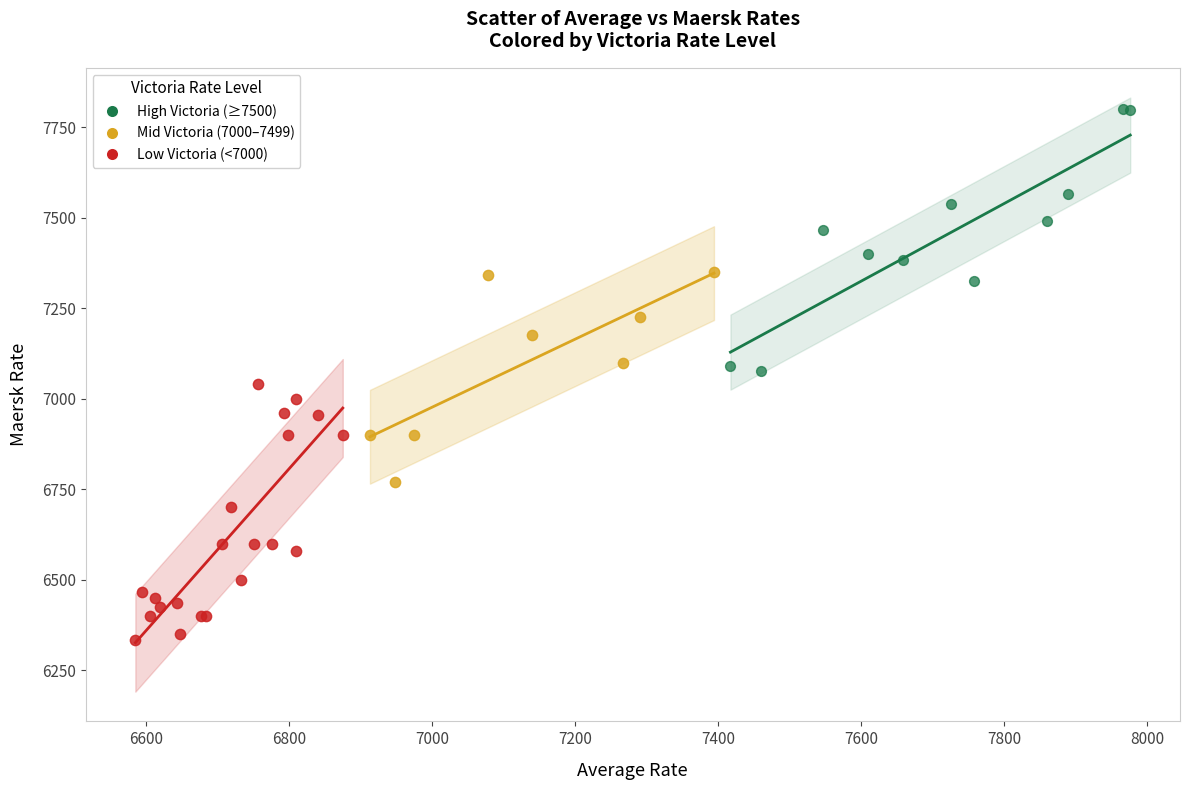

Which series contains the highest Y value?

High Victoria (≥7500)